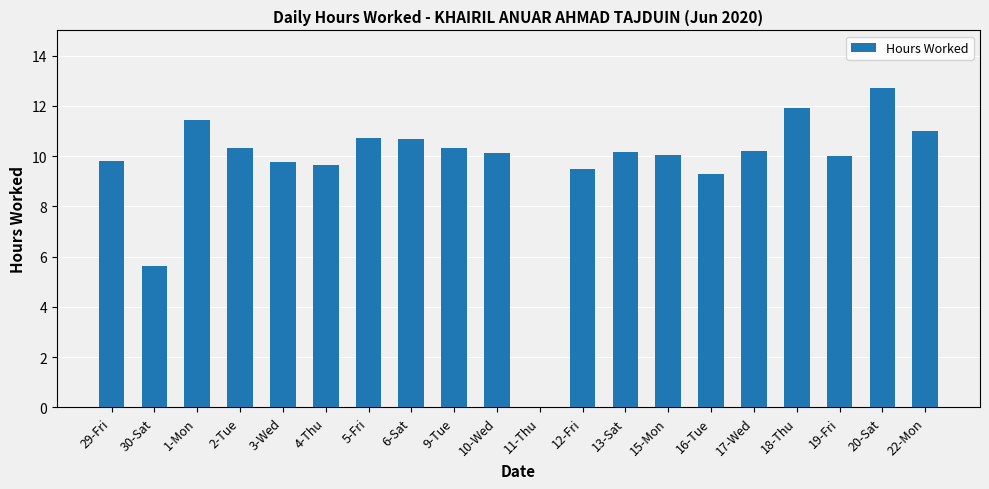

At which category does the chart reach its peak across all series?

20-Sat